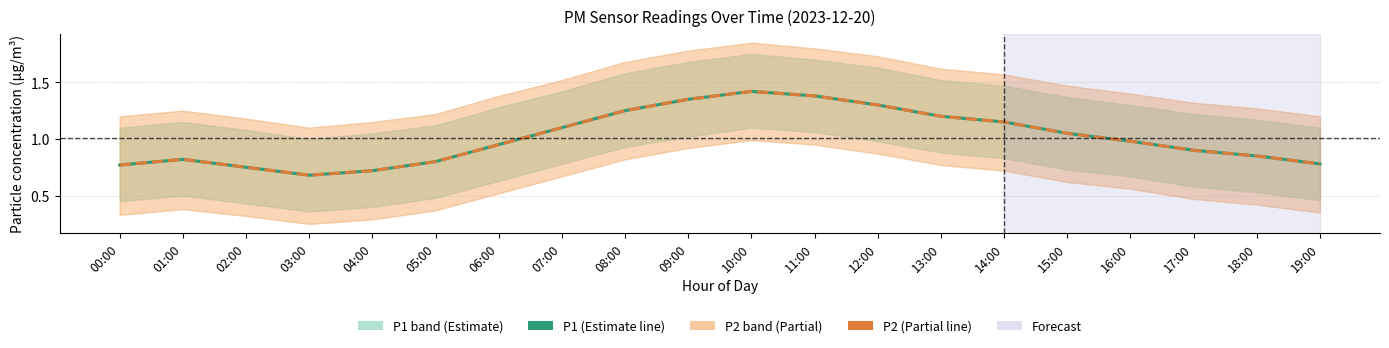

Reading left to right, what are all the values shown in this chart?

P1: 00:00=0.8	01:00=0.8	02:00=0.8	03:00=0.7	04:00=0.7	05:00=0.8	06:00=0.9	07:00=1.1	08:00=1.2	09:00=1.4	10:00=1.4	11:00=1.4	12:00=1.3	13:00=1.2	14:00=1.1	15:00=1.1	16:00=1.0	17:00=0.9	18:00=0.8	19:00=0.8
P2: 00:00=0.8	01:00=0.8	02:00=0.8	03:00=0.7	04:00=0.7	05:00=0.8	06:00=0.9	07:00=1.1	08:00=1.2	09:00=1.4	10:00=1.4	11:00=1.4	12:00=1.3	13:00=1.2	14:00=1.1	15:00=1.1	16:00=1.0	17:00=0.9	18:00=0.8	19:00=0.8